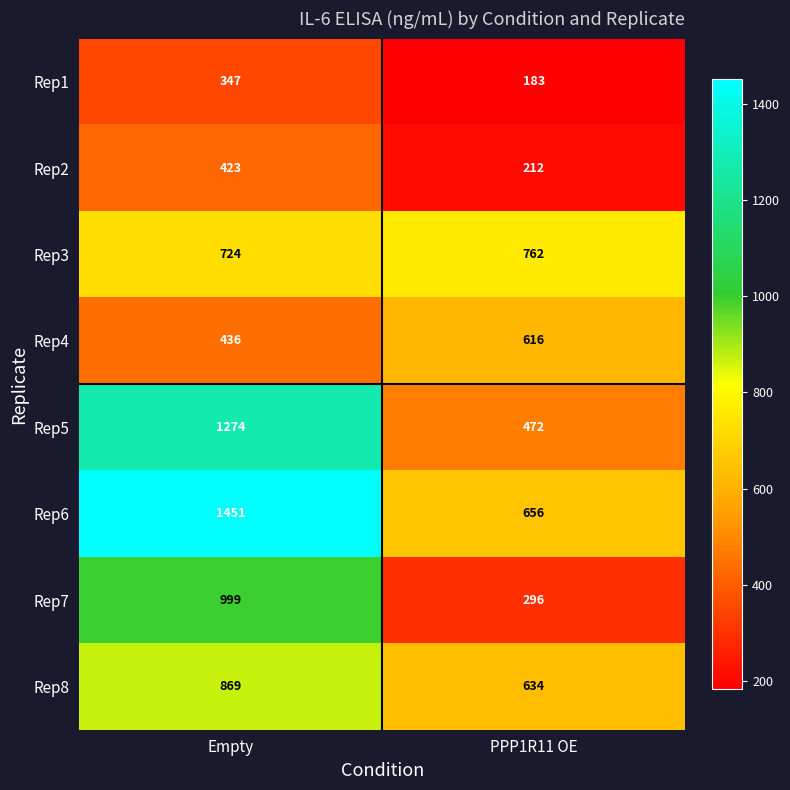

Reading right to left, list all the values displayed in this chart.

Rep1: PPP1R11 OE=183	Empty=347
Rep2: PPP1R11 OE=212	Empty=423
Rep3: PPP1R11 OE=762	Empty=724
Rep4: PPP1R11 OE=616	Empty=436
Rep5: PPP1R11 OE=472	Empty=1274
Rep6: PPP1R11 OE=656	Empty=1451
Rep7: PPP1R11 OE=296	Empty=999
Rep8: PPP1R11 OE=634	Empty=869